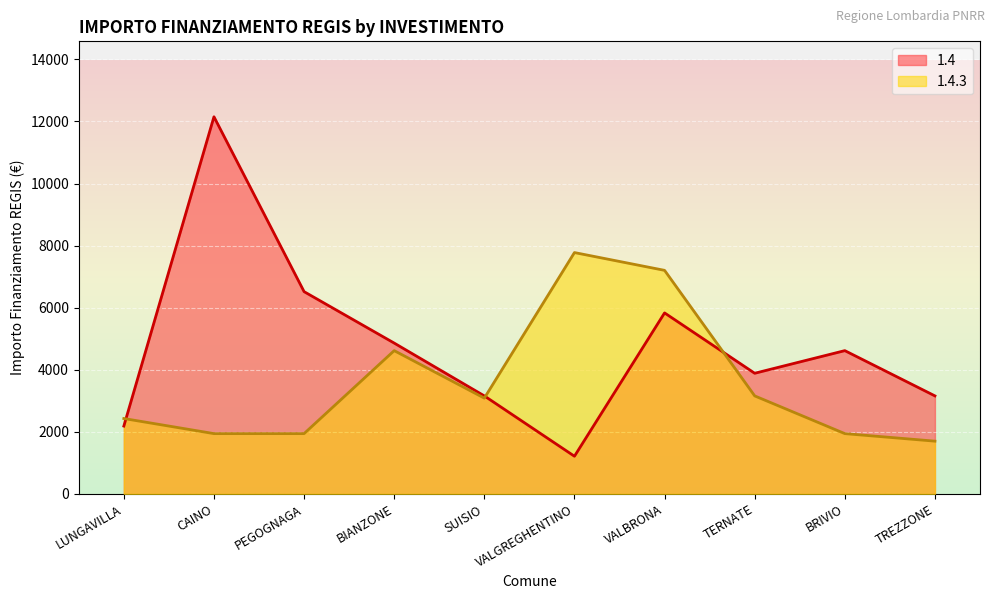

What is the label of the 6th point from the right?

SUISIO